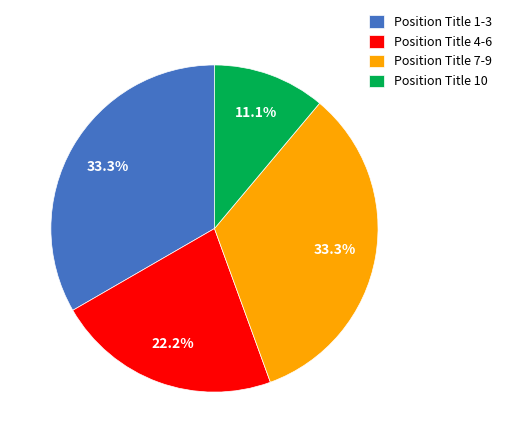

Which slice is the smallest?

Position Title 10